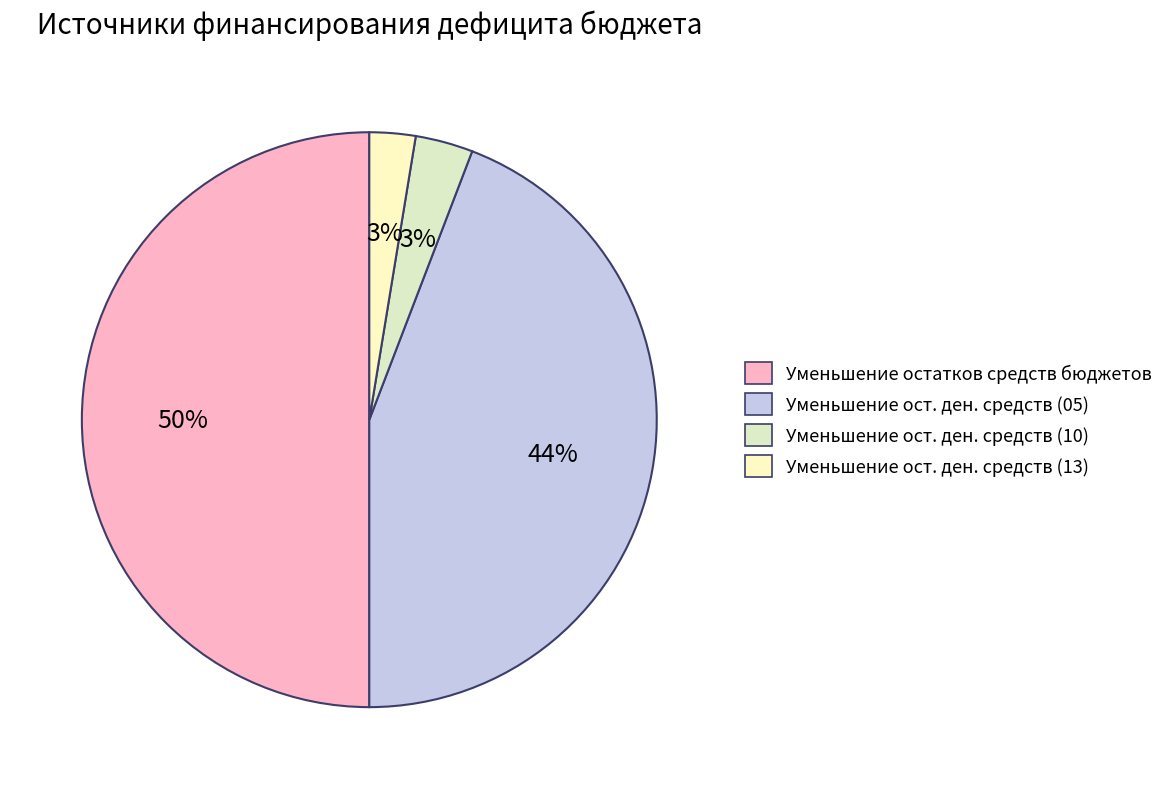

How many segments does this pie chart have?

4